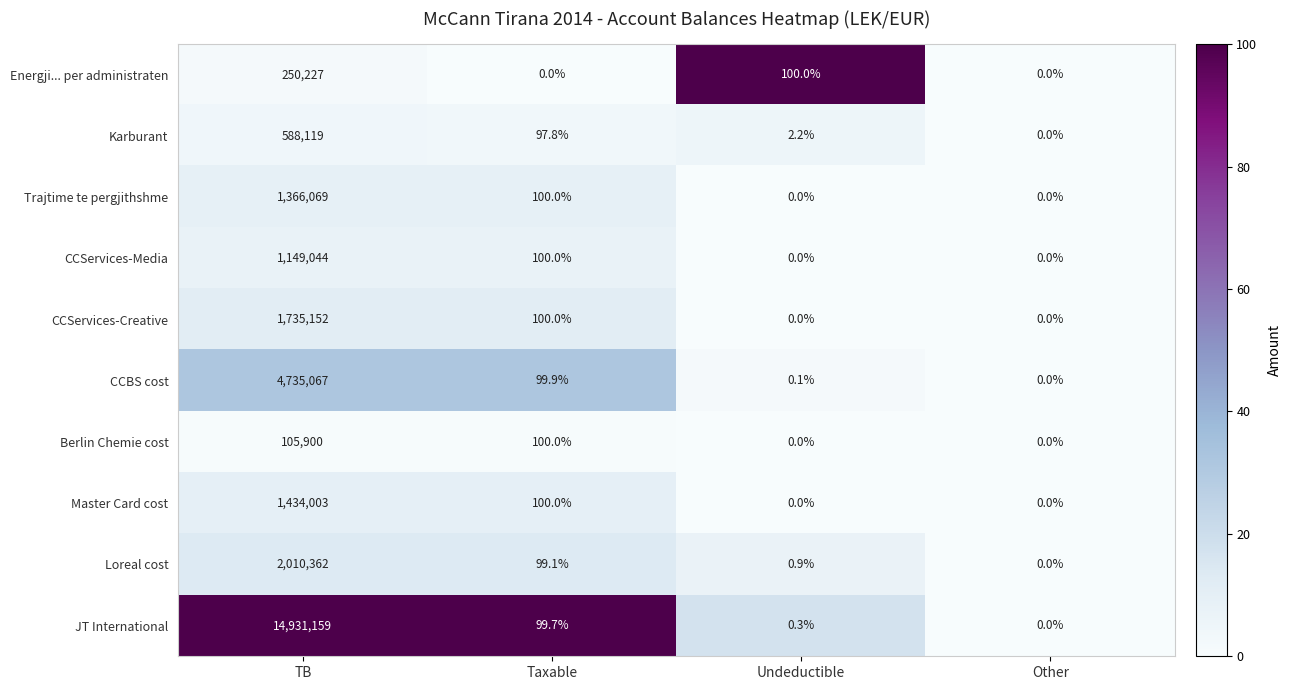

What is the sum of the Energji... per administraten values at Taxable and TB?

250227.0